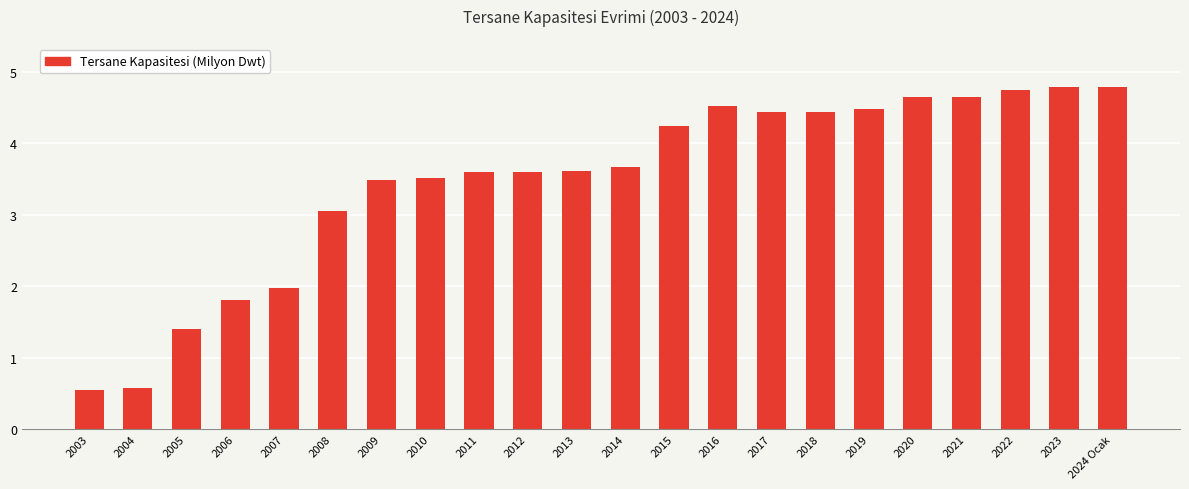

What is the sum of the values at 2004 and 2007?

2.6